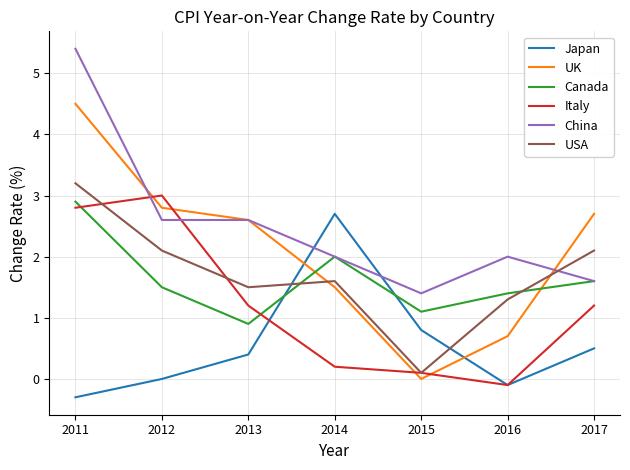

Which series has the largest total across all categories?

China